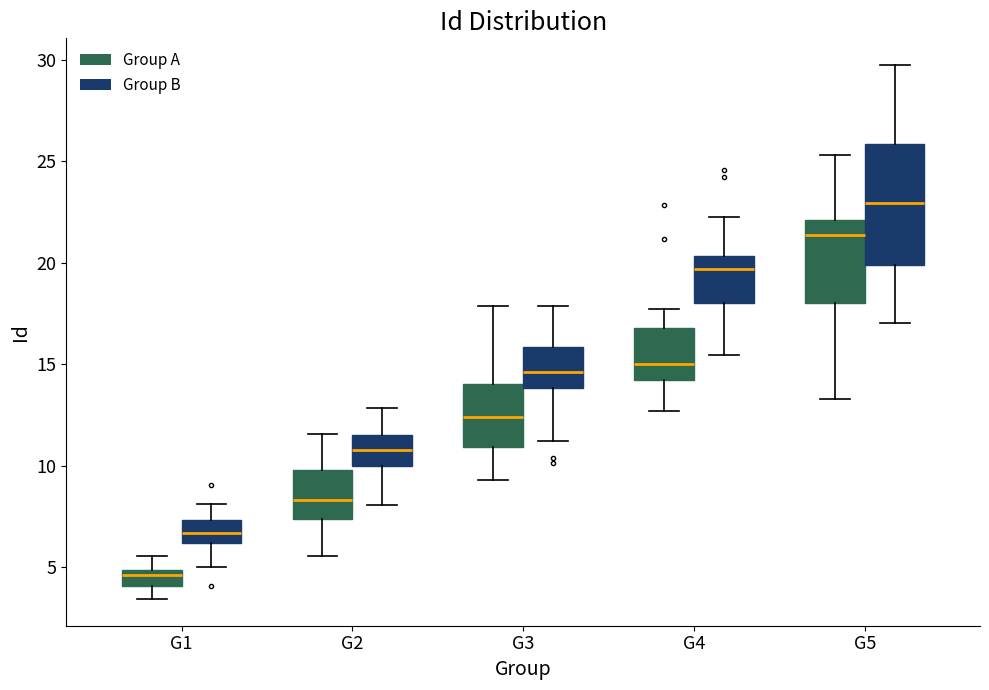

Which box is the tallest, from its lower edge to its upper edge?

G5 (Group B)